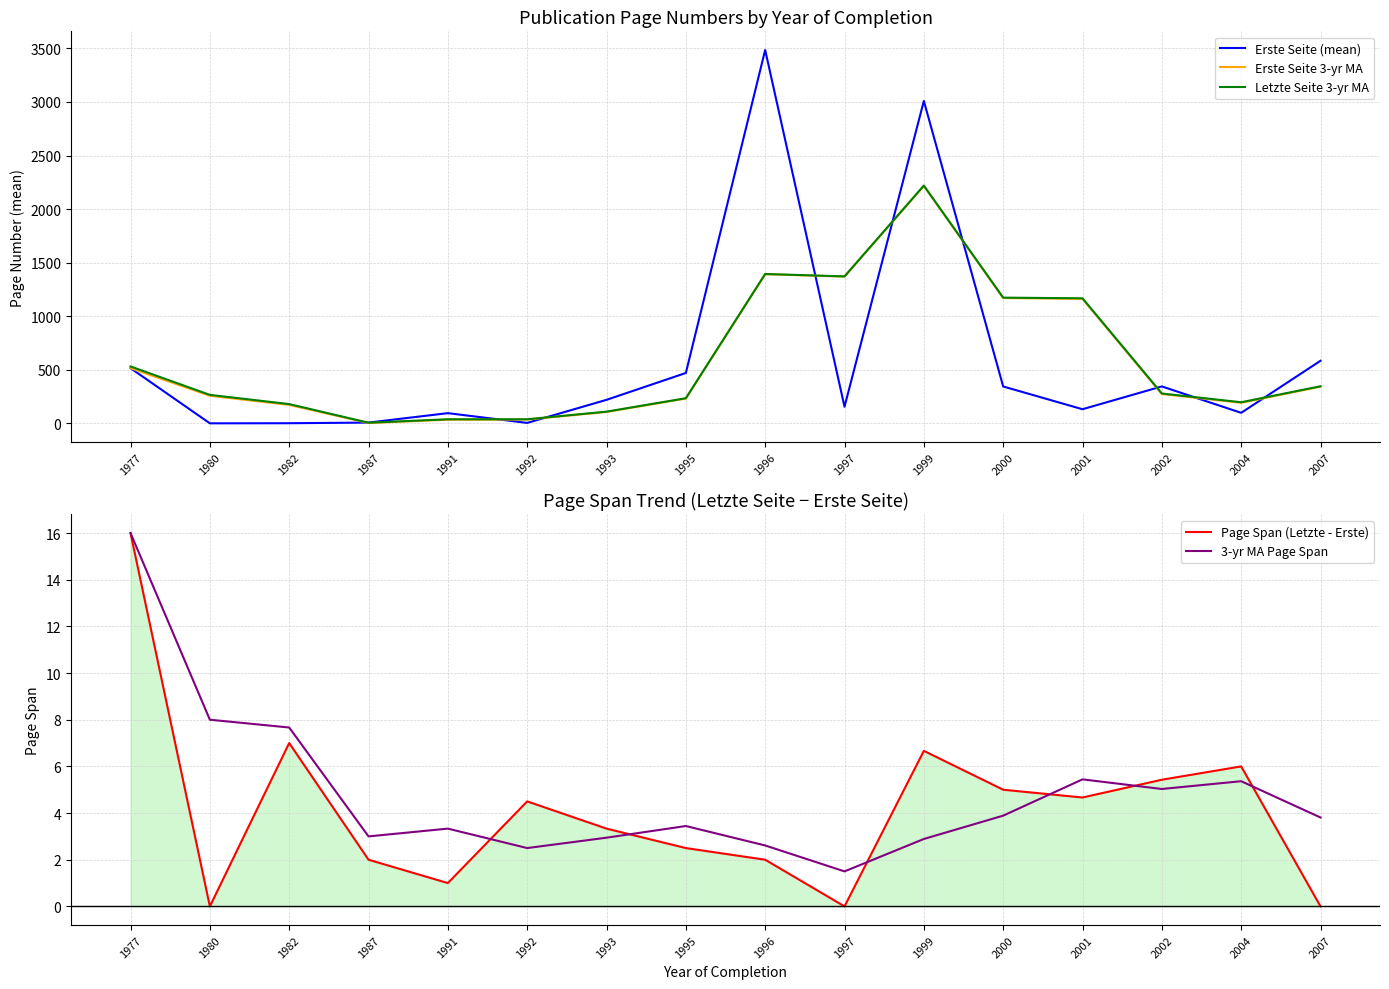

True or false: Letzte Seite 3-yr MA and 3-yr MA Page Span intersect in this chart.

False